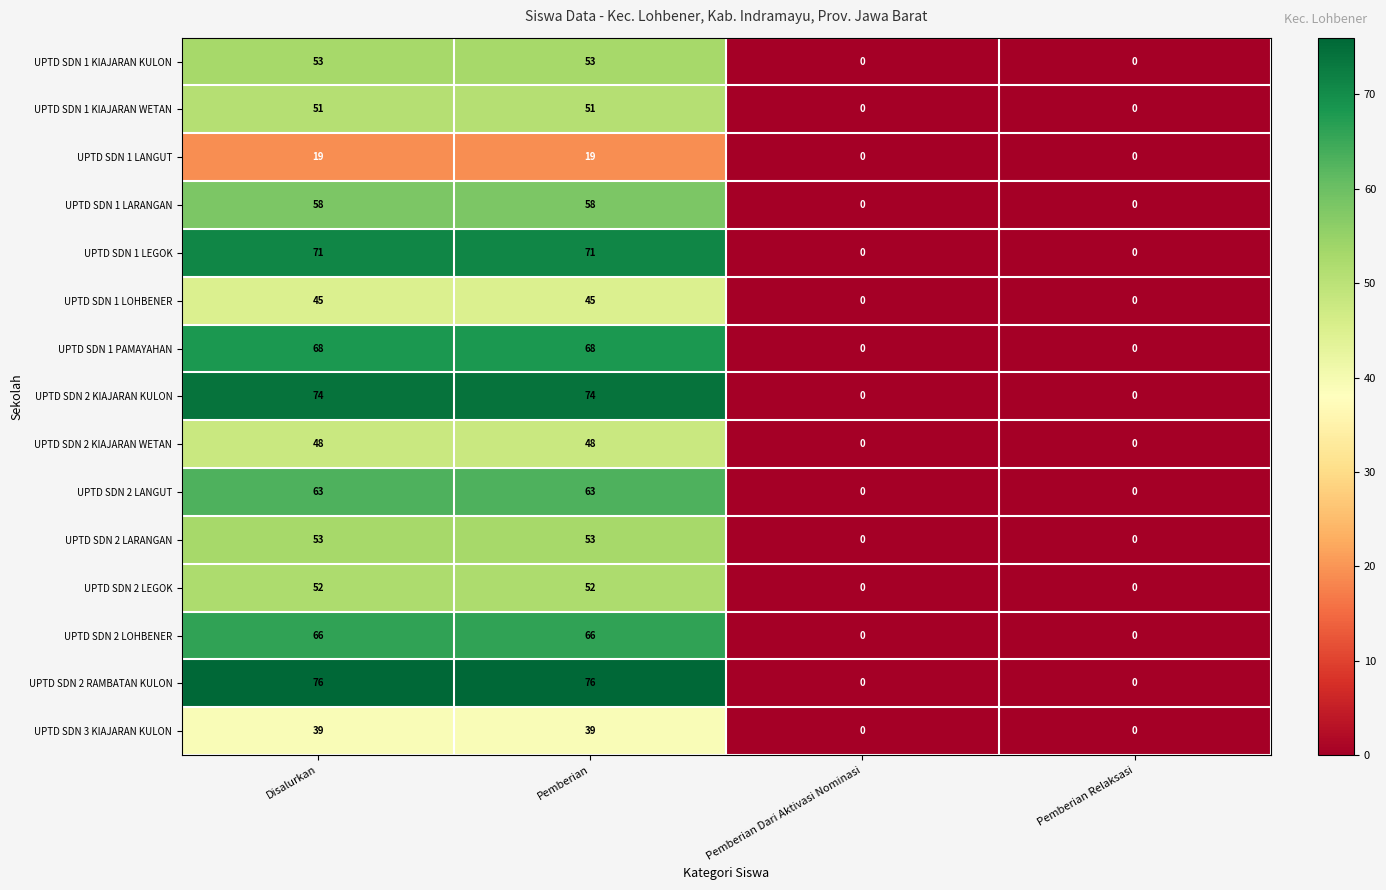

Is it true that UPTD SDN 2 LOHBENER equals -25 at Pemberian Relaksasi?

False